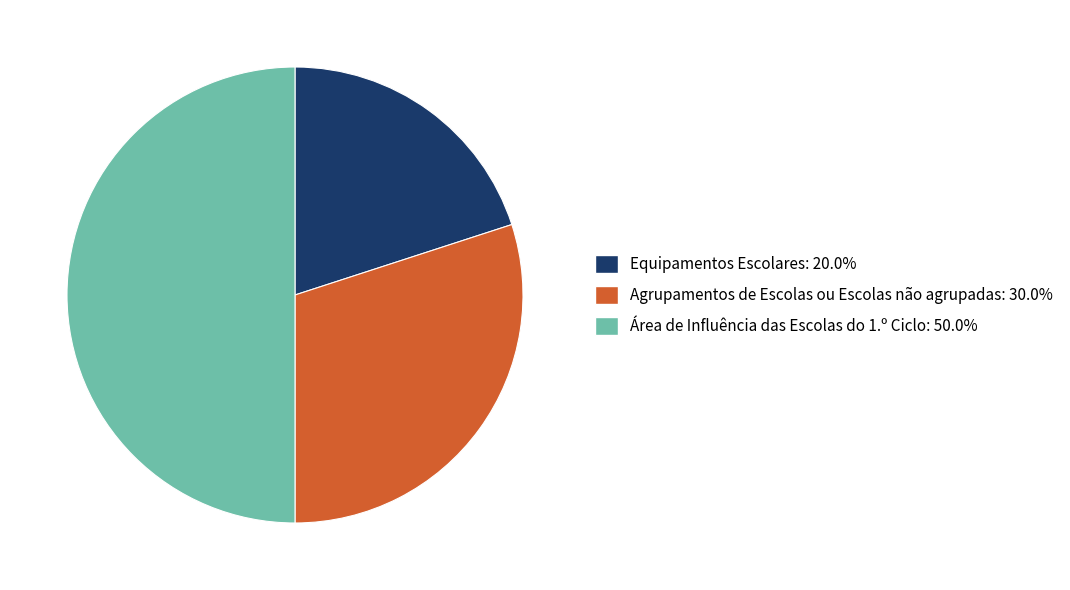

The Agrupamentos de Escolas ou Escolas não agrupadas slice represents 38% of the pie. True or false?

False